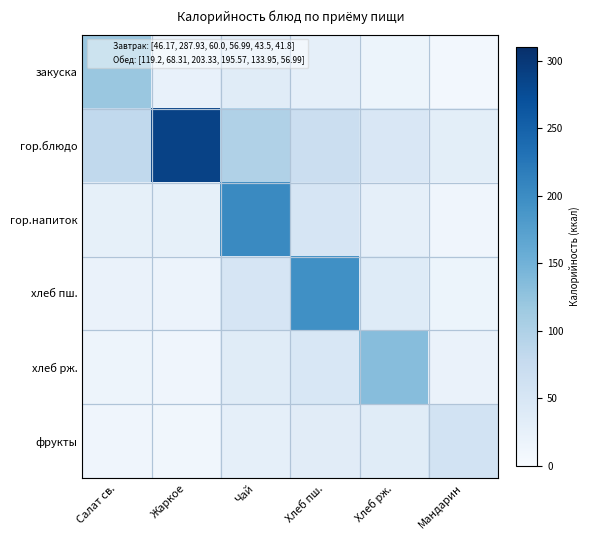

Which series changed the most between Жаркое and Мандарин?

гор.блюдо